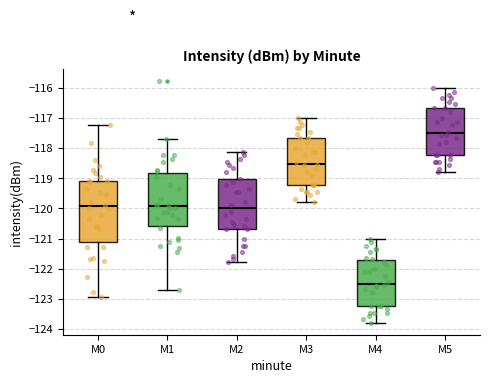

Which box's median line is the lowest?

M4